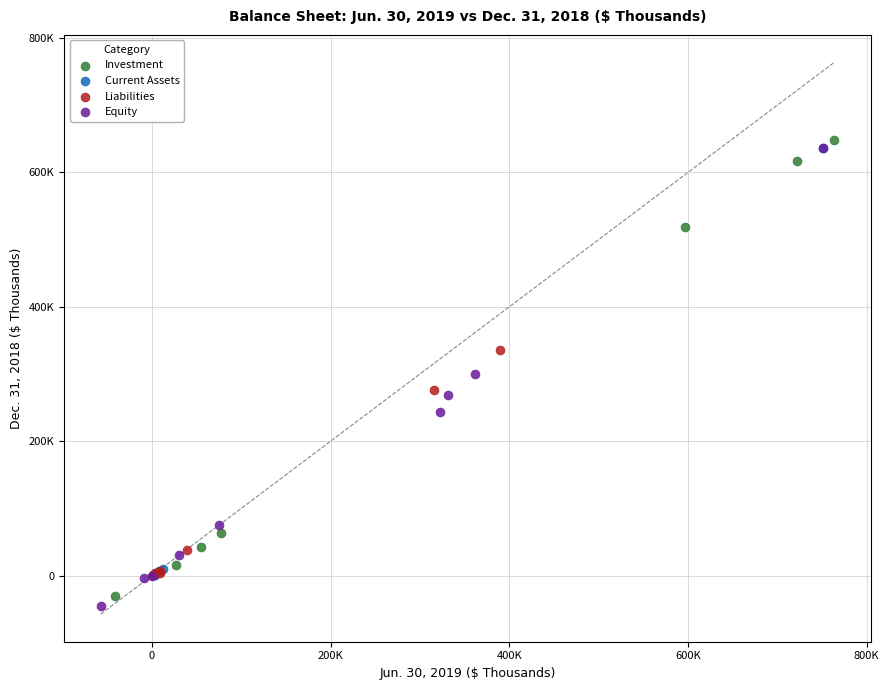

Which series reaches the maximum Y coordinate?

Investment